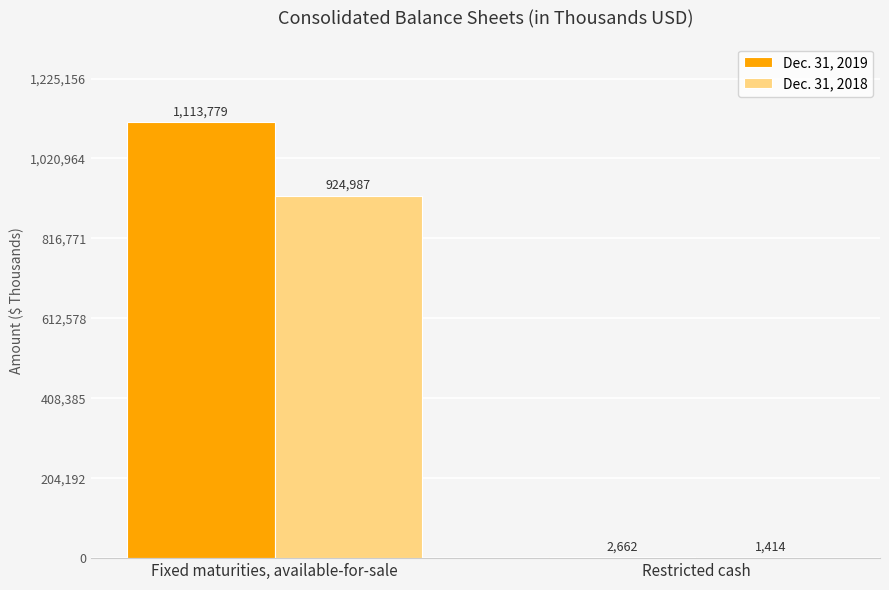

Is it true that Dec. 31, 2019 equals 2662 at Restricted cash?

True